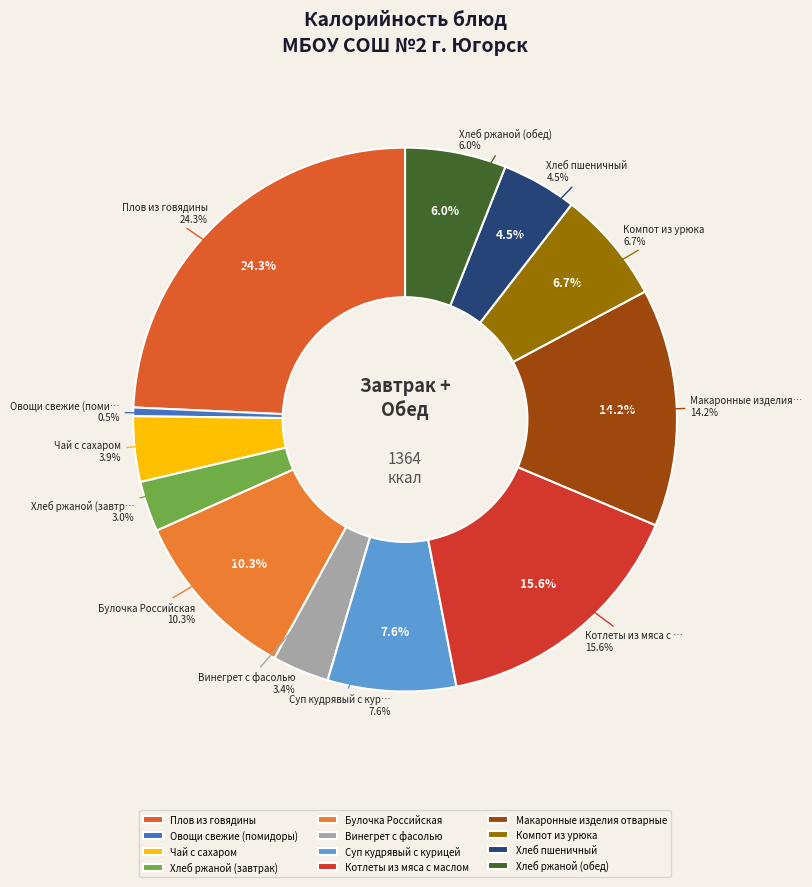

Does any single category account for the majority?

No